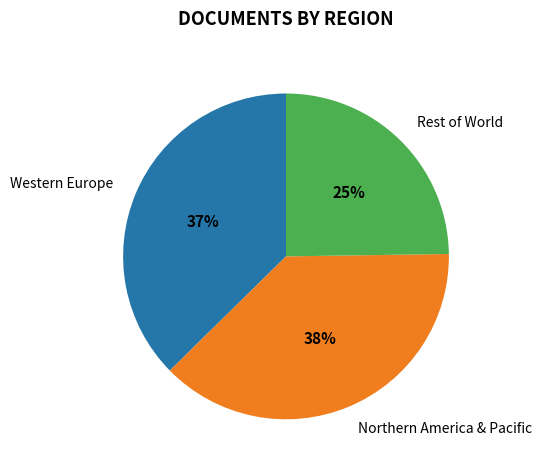

Combined, do Northern America & Pacific and Western Europe account for over 50%?

Yes